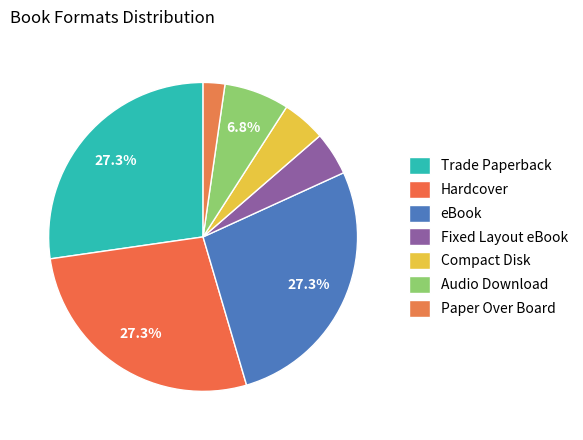

To the nearest percent, what is the combined percentage of Compact Disk and Audio Download?

11%